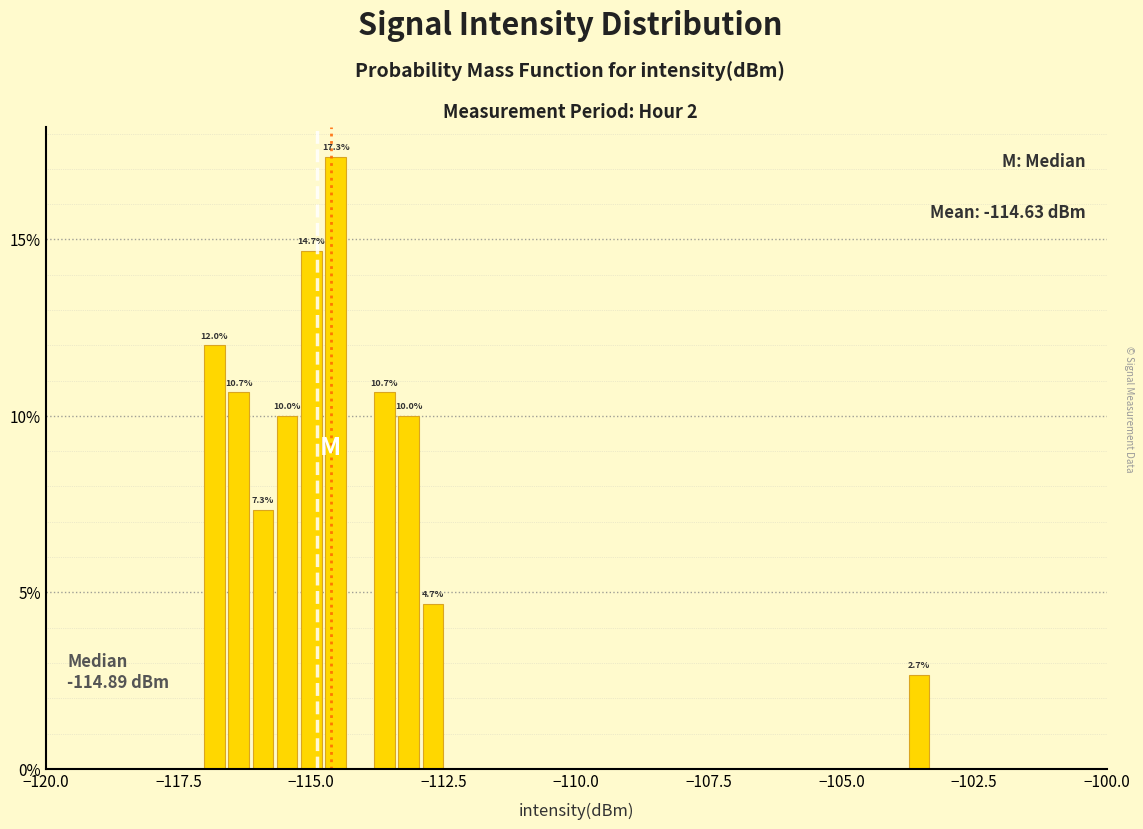

Around what value on the x-axis is the tallest bar? Give the approximate position of its centre, as read against the axis.

-114.5